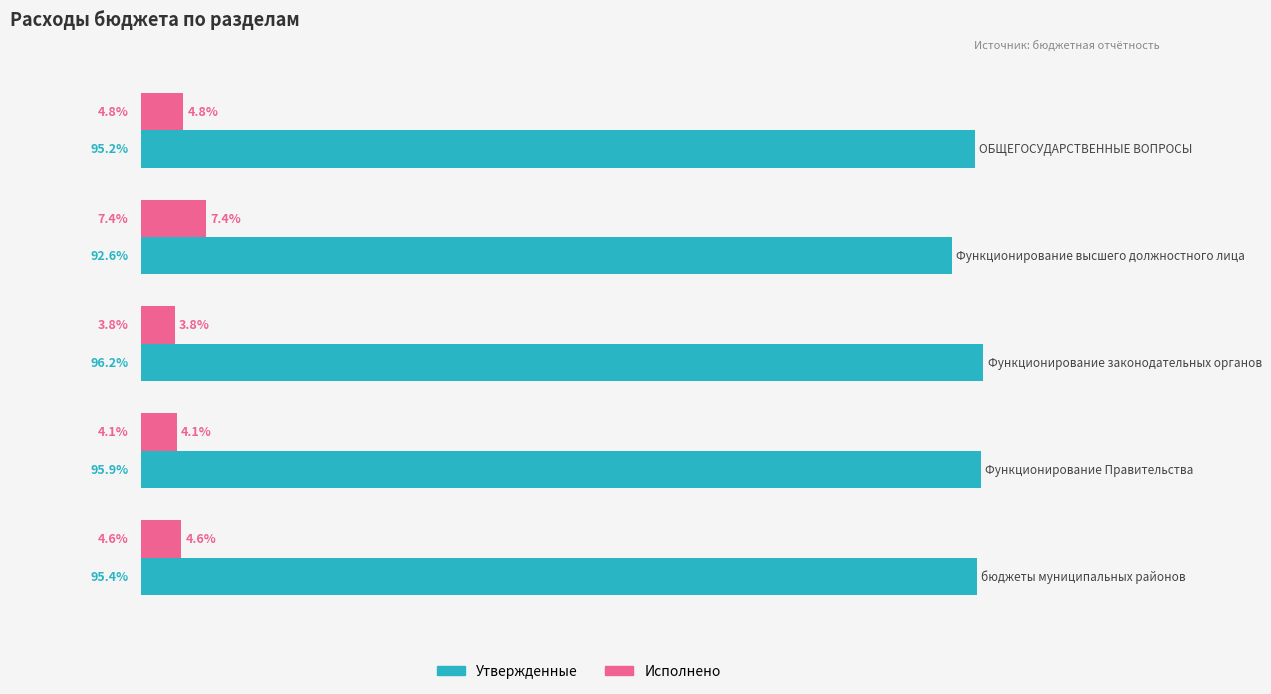

Which series has the largest total across all categories?

Утвержденные